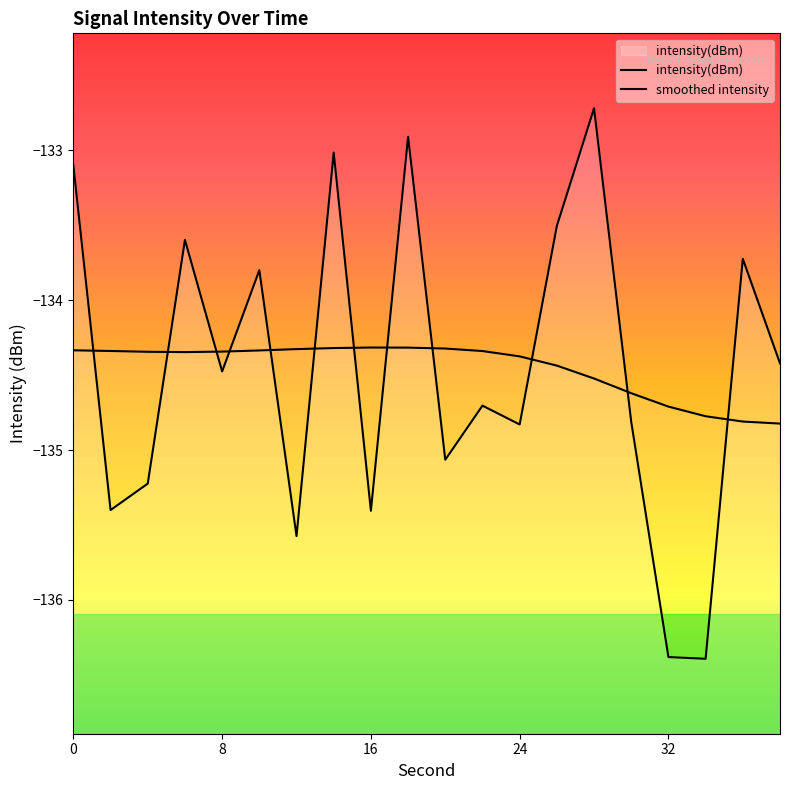

List the labels in order of value, smallest first.

34, 32, 12, 16, 2, 4, 20, 24, 30, 22, 8, 38, 10, 36, 6, 26, 0, 14, 18, 28